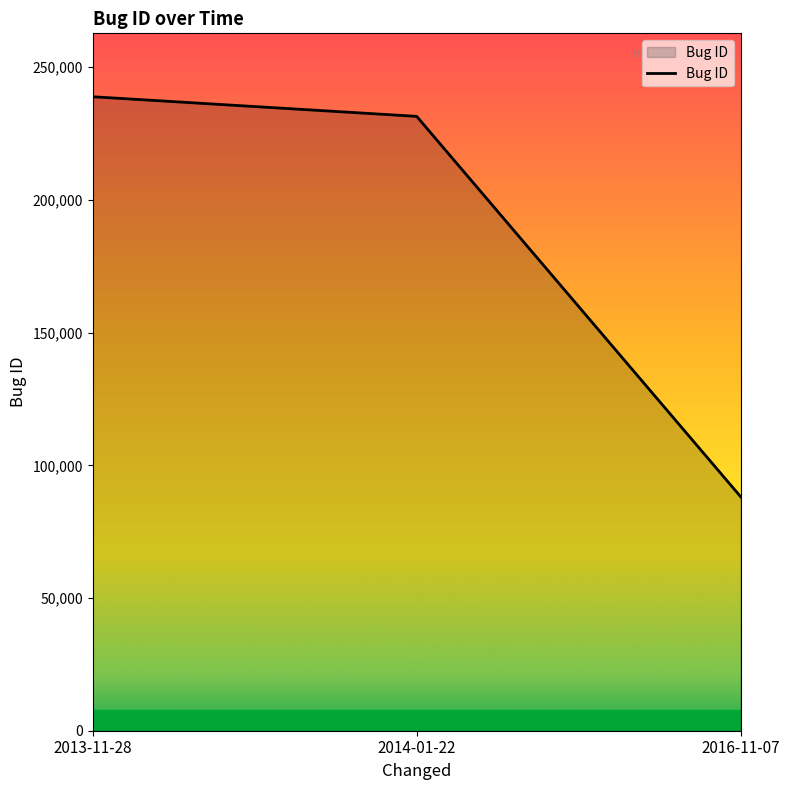

Between 2013-11-28 and 2014-01-22, which is larger?

2013-11-28